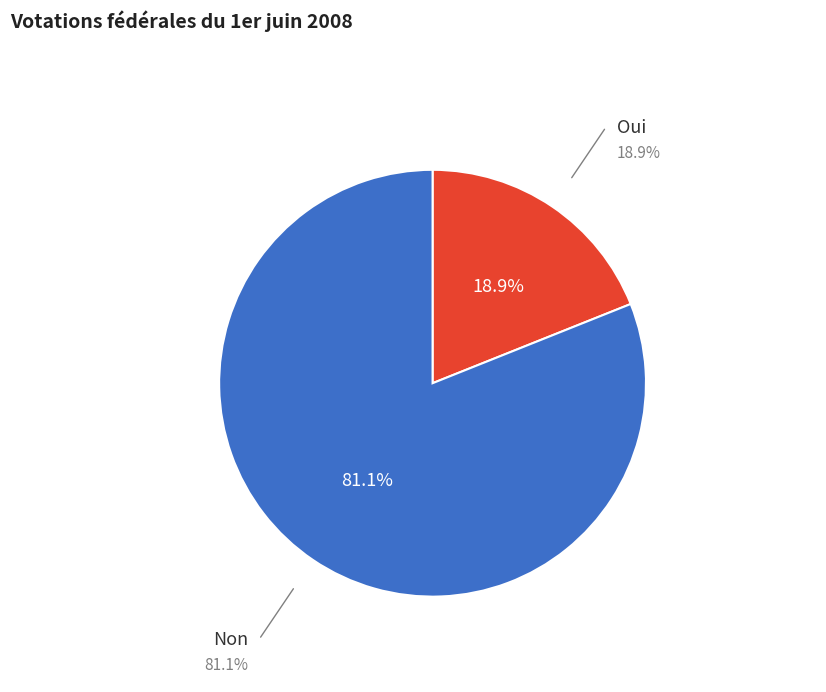

Is there a majority slice in this chart?

Yes